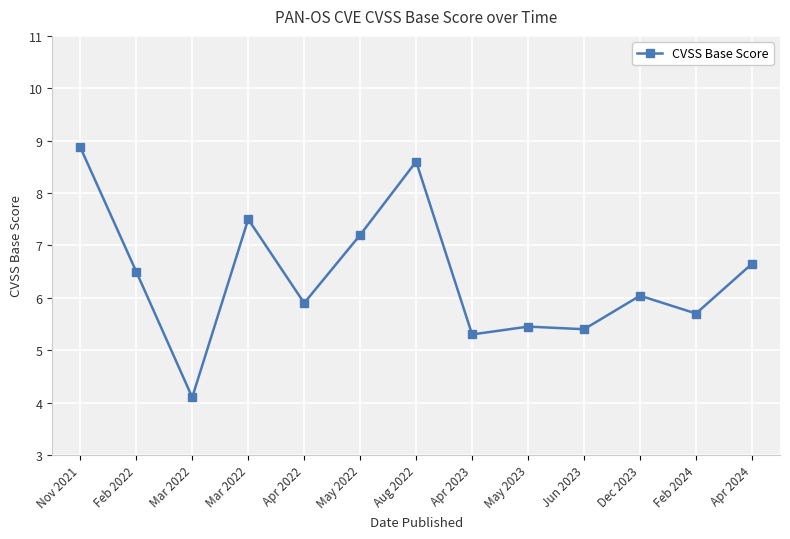

What value does the data have at Apr 2022?

5.9